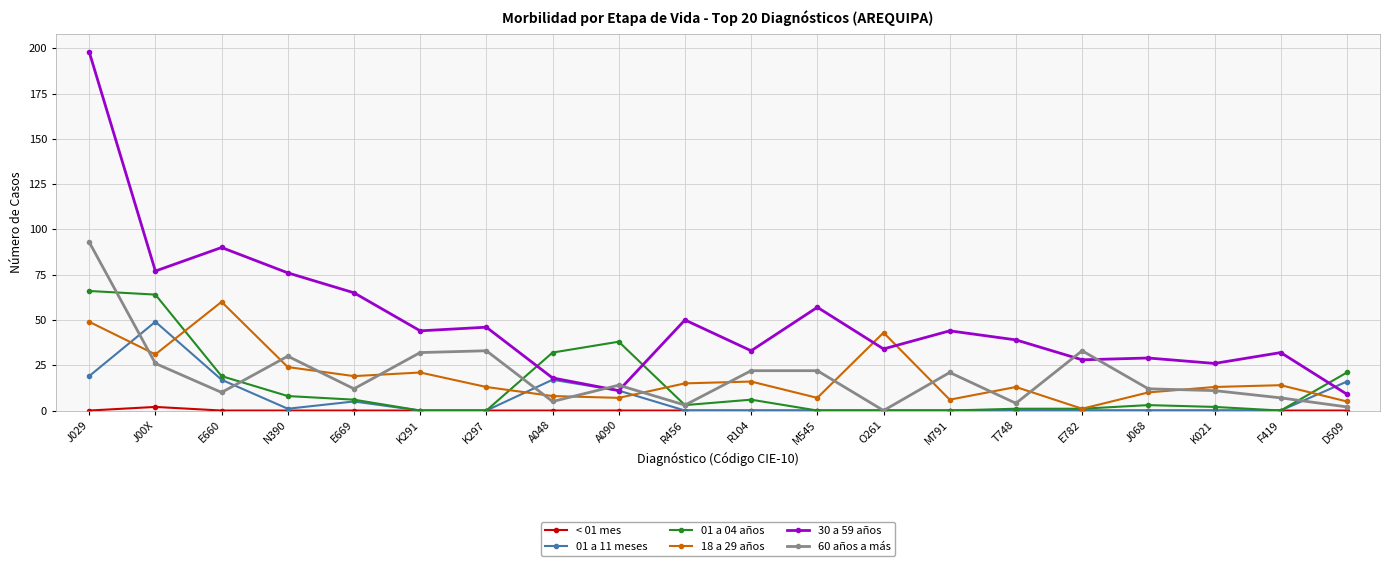

What is the label of the 13th point from the right?

A048